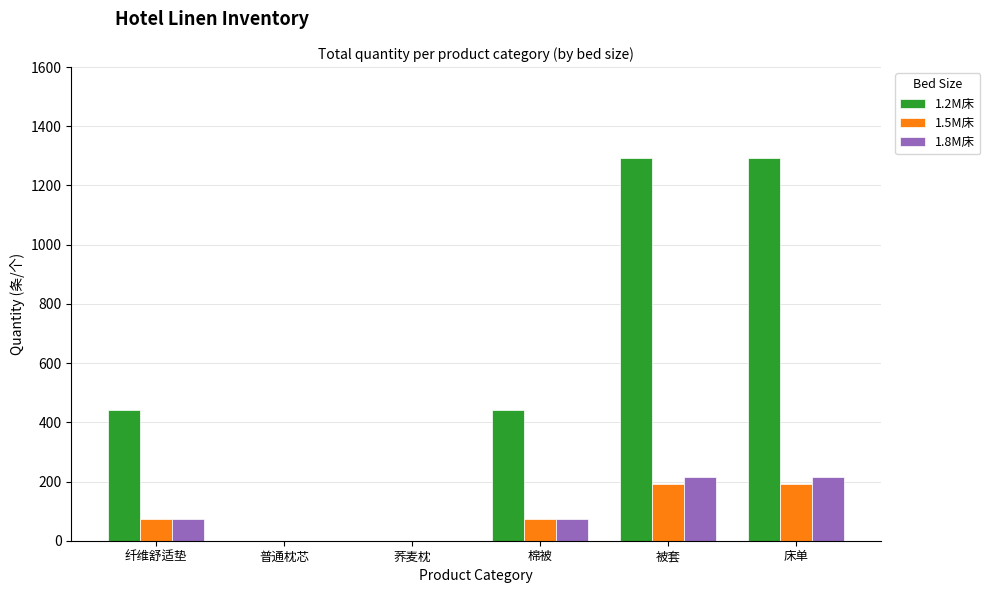

What value does the 1.2M床 series have at 床单, to the nearest 10?

1290